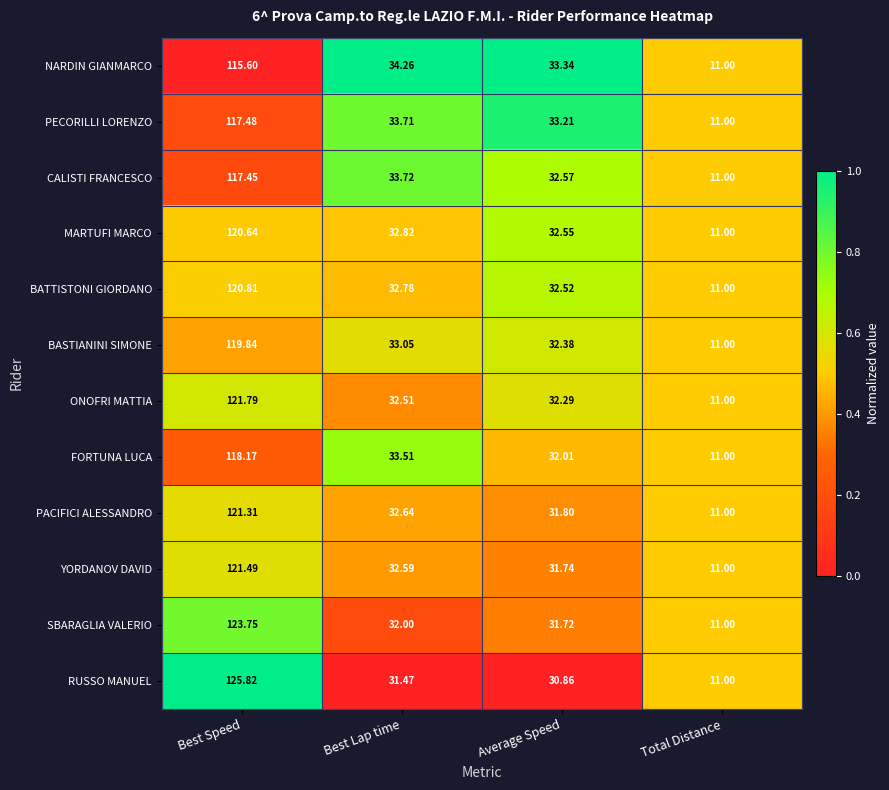

At which category is the sum across all series the highest?

Best Speed